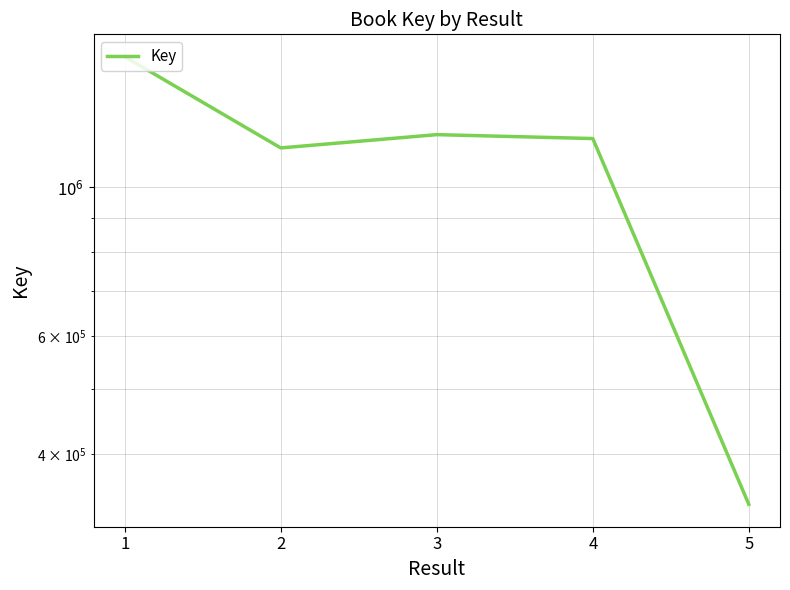

Does the chart display data point markers on the line(s)?

No